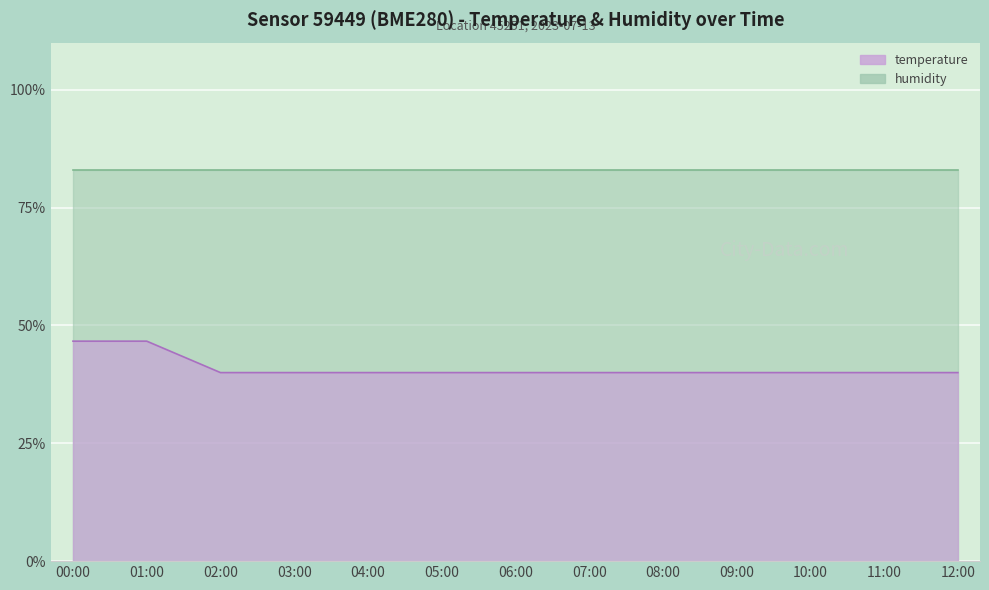

How many data points does each series have?

13